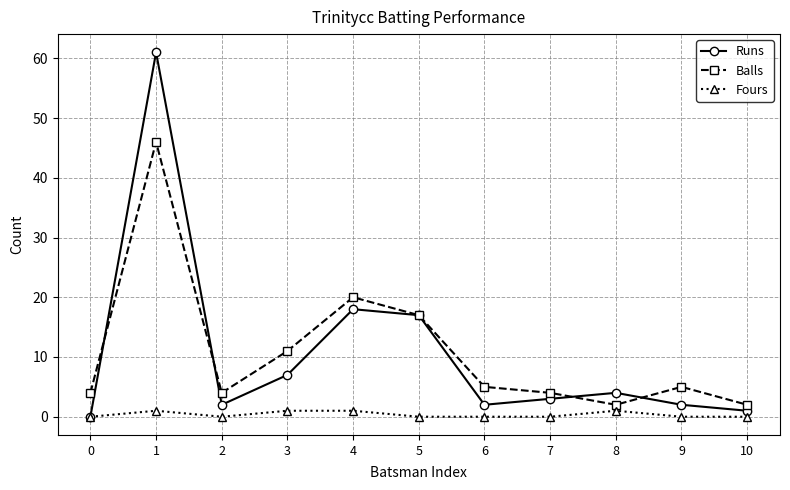

Reading left to right, list all the values displayed in this chart.

Runs: 0	61	2	7	18	17	2	3	4	2	1
Balls: 4	46	4	11	20	17	5	4	2	5	2
Fours: 0	1	0	1	1	0	0	0	1	0	0